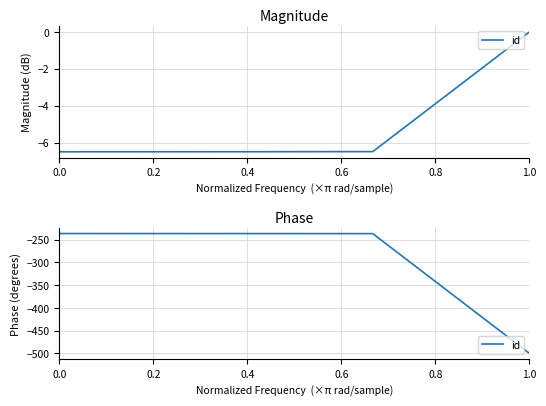

How many series are shown in this chart?

1